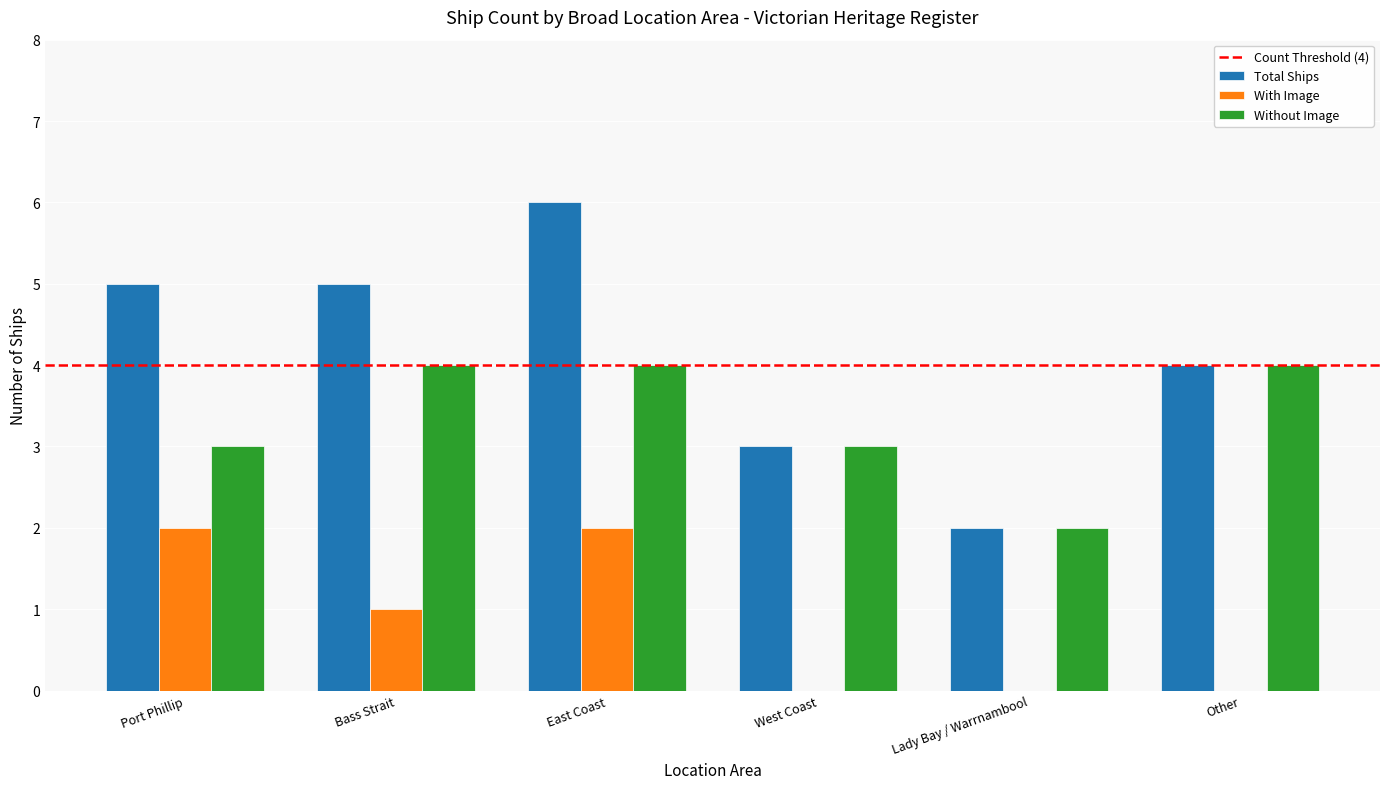

True or false: Without Image has a value of 5 at West Coast.

False